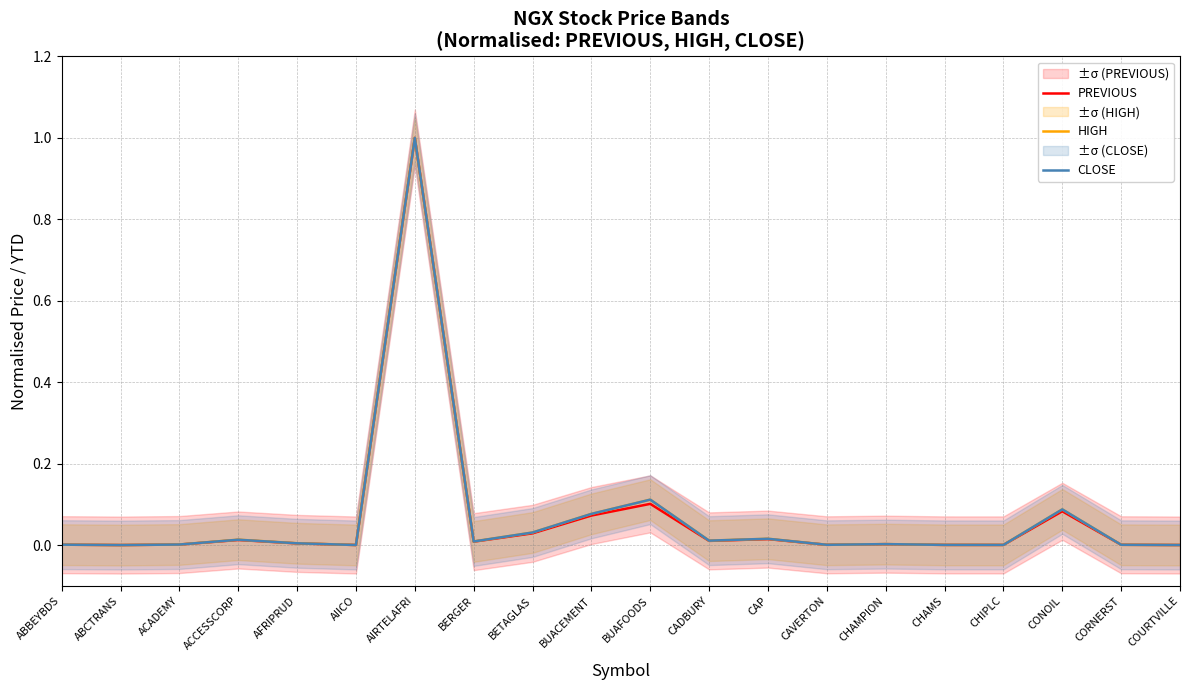

How many intersections are there between CLOSE and PREVIOUS?

2